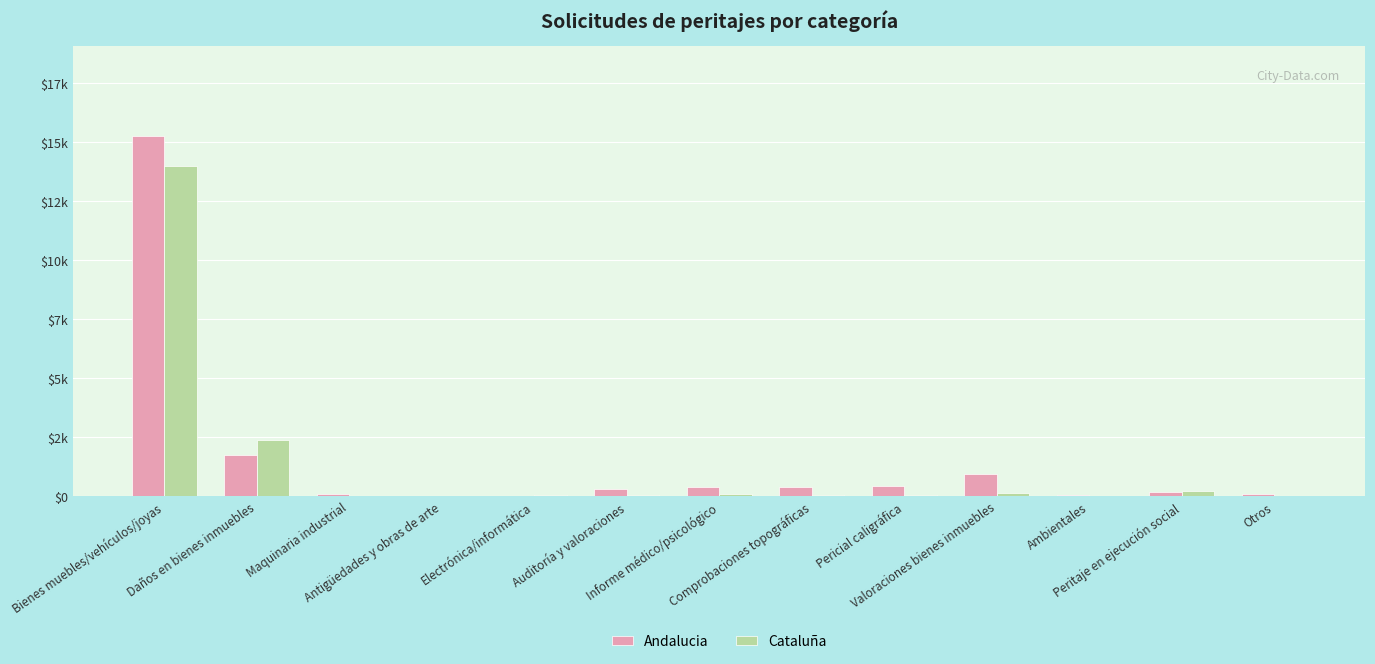

What is the difference between the maximum and second lowest values in the Cataluña series?

13951